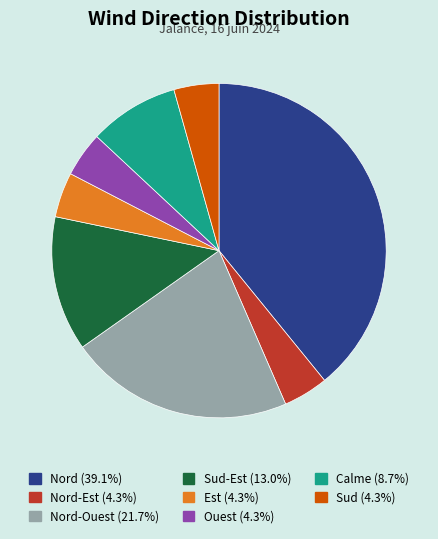

Is there a majority slice in this chart?

No